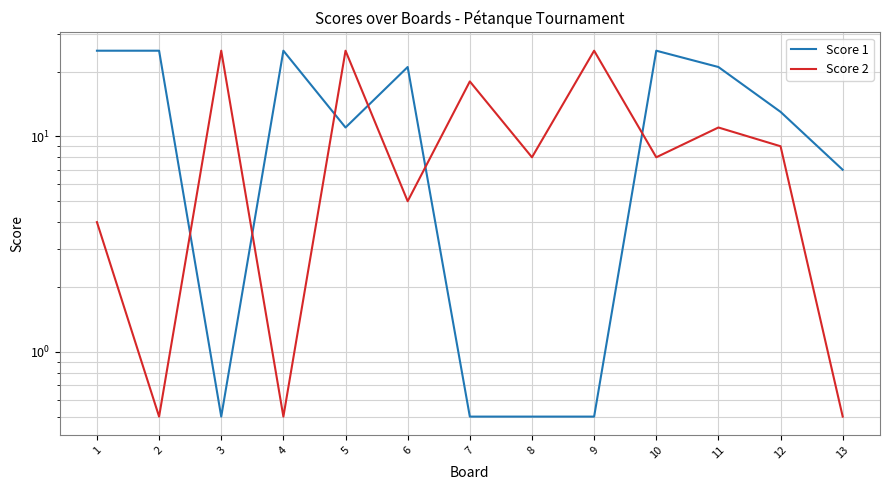

Which series has the largest range (max minus min)?

Score 1